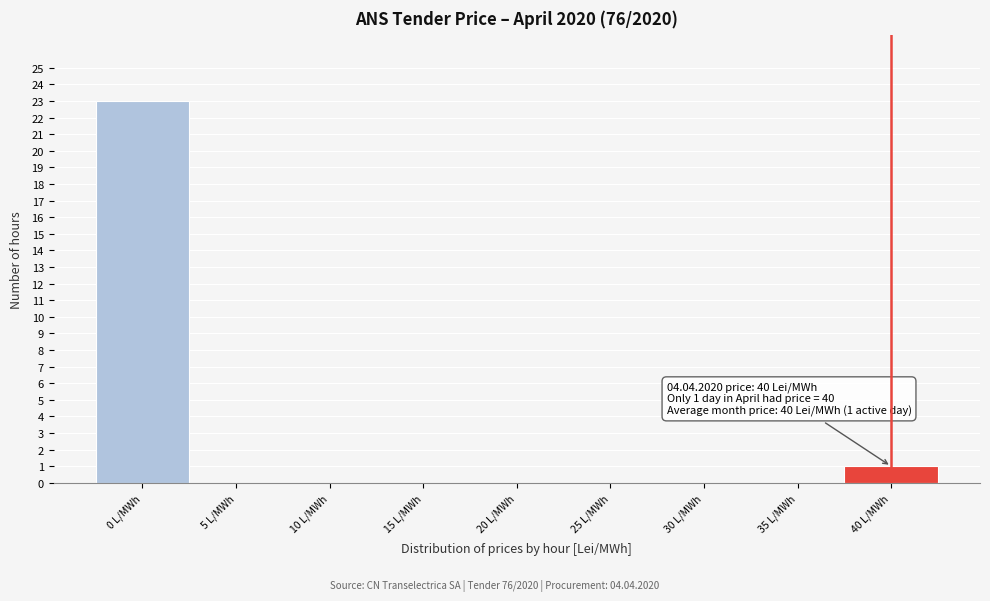

Over which range of the x-axis is the bar tallest?

-2.5 to 2.5